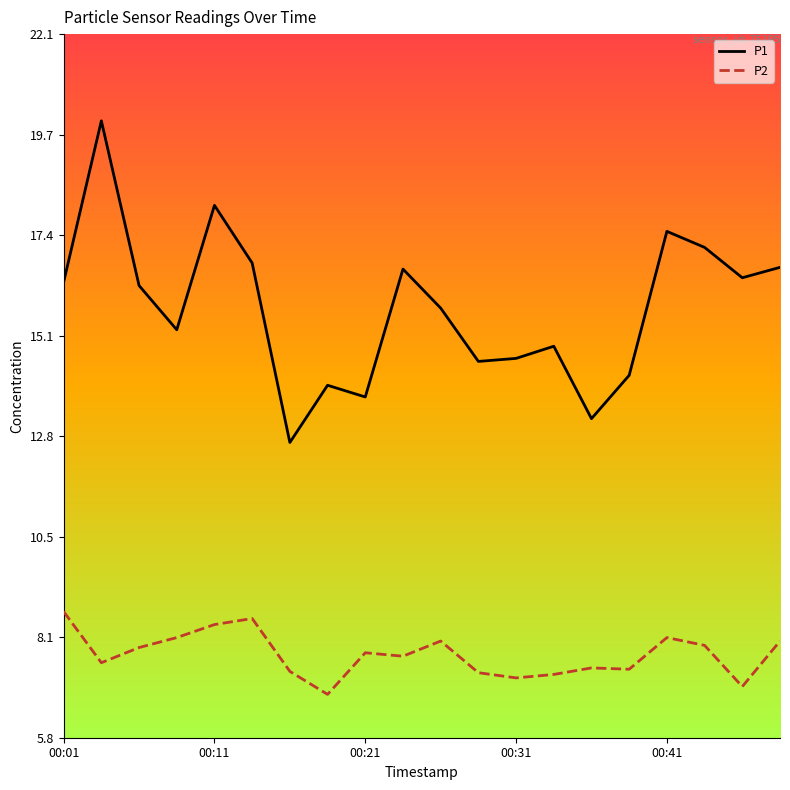

What is the minimum value shown in the chart?

6.8